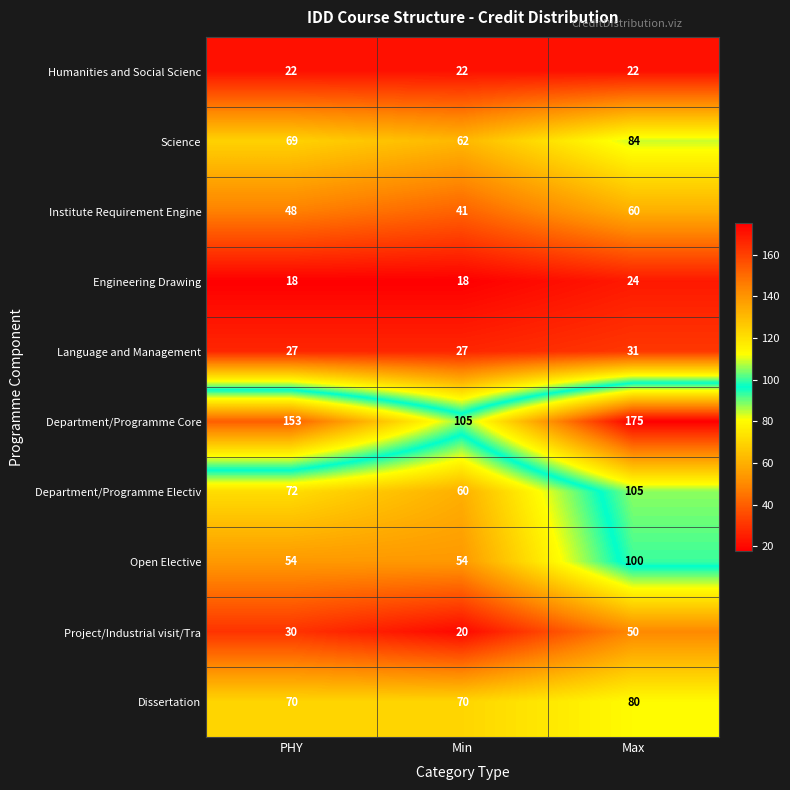

Reading left to right, extract all data points from this chart.

Humanities and Social Scienc: 22	22	22
Science: 69	62	84
Institute Requirement Engine: 48	41	60
Engineering Drawing: 18	18	24
Language and Management: 27	27	31
Department/Programme Core: 153	105	175
Department/Programme Electiv: 72	60	105
Open Elective: 54	54	100
Project/Industrial visit/Tra: 30	20	50
Dissertation: 70	70	80